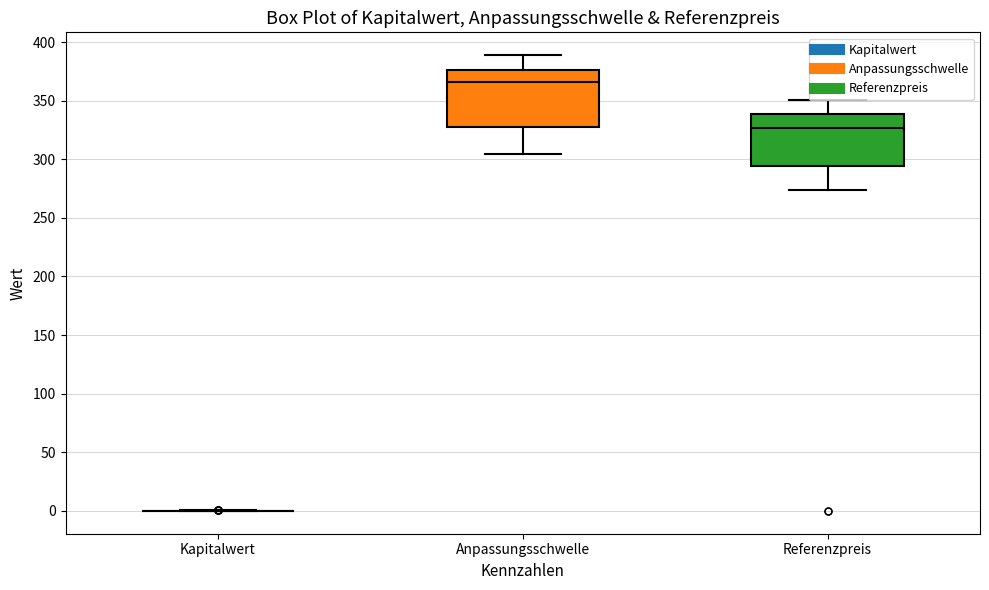

Reading left to right, read every box against the y-axis: the position of its median line, the range the box covers, and the ends of its whiskers. The values are not printed on the chart, so give them approximately, as read against the axis.

Kapitalwert: box collapsed to a line at 0, whiskers 0 to 0
Anpassungsschwelle: median 365, box 325 to 375, whiskers 305 to 390
Referenzpreis: median 325, box 295 to 340, whiskers 275 to 350